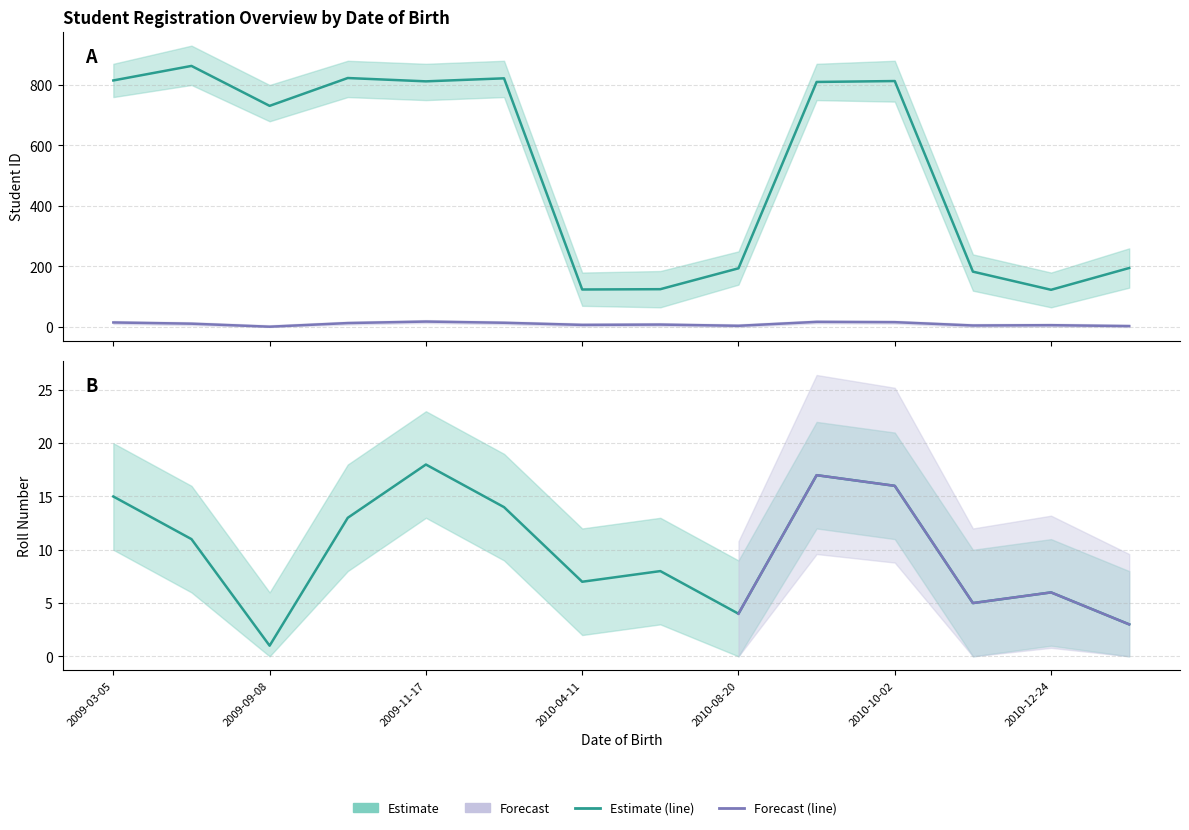

True or false: roll has a value of 3 at 2011-12-16.

True